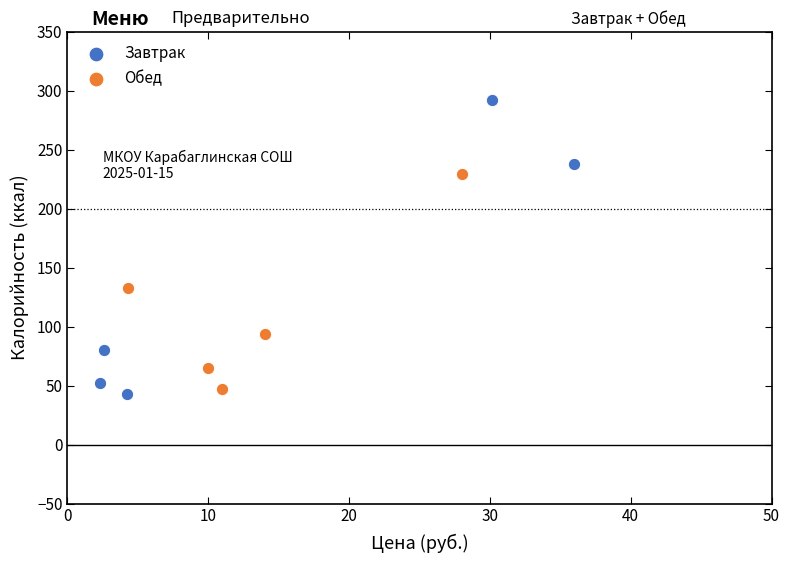

What are all the series names shown in the legend?

Завтрак, Обед